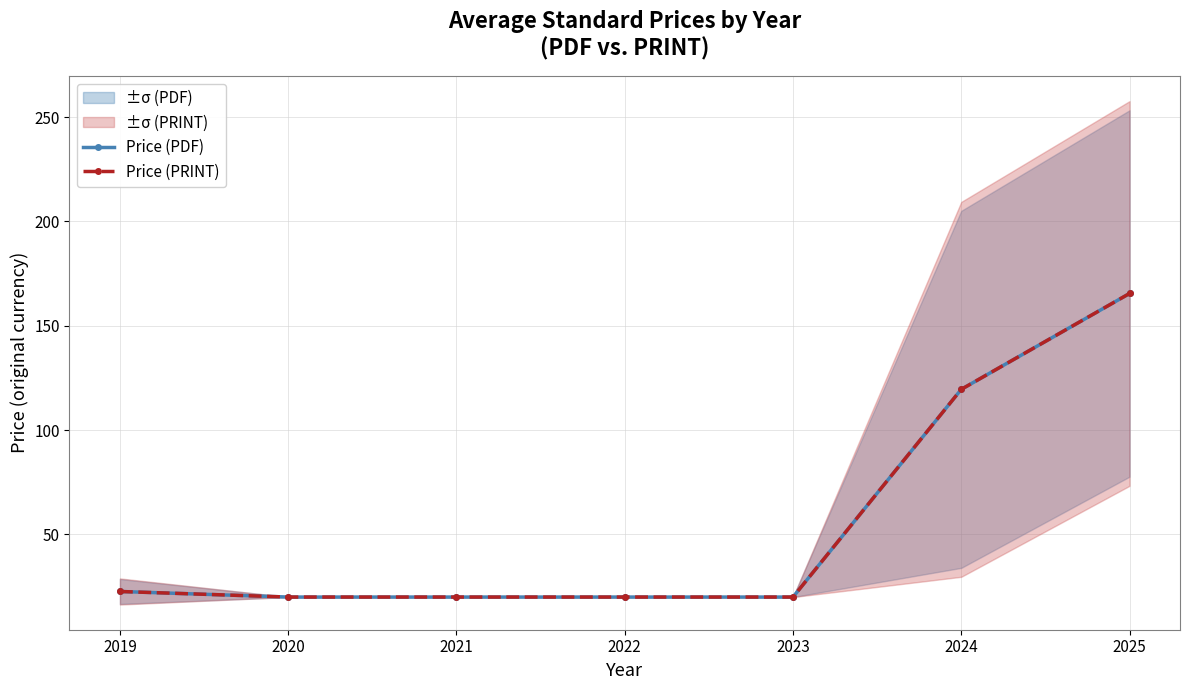

What is the greatest value displayed?

165.5